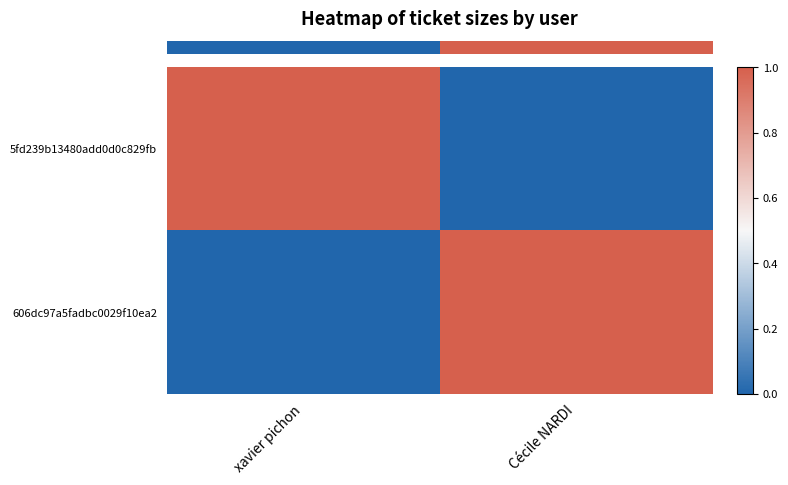

Which category has the lowest value across all series?

Cécile NARDI